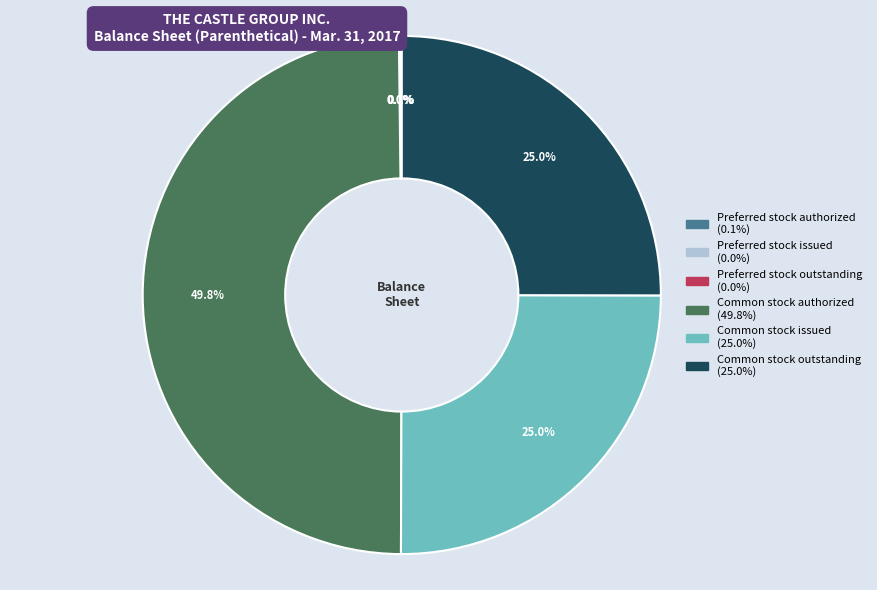

What percentage is NOT represented by Common stock outstanding?

75.0%